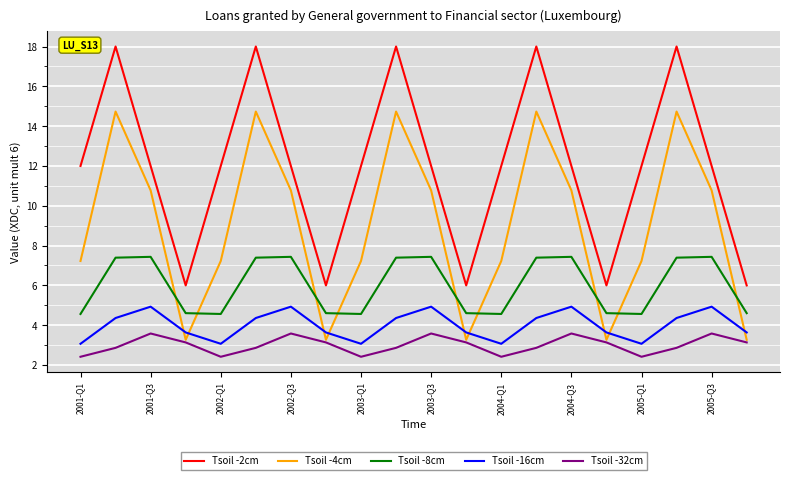

Rank the series by their maximum value, from lowest to highest.

Tsoil -32cm, Tsoil -16cm, Tsoil -8cm, Tsoil -4cm, Tsoil -2cm